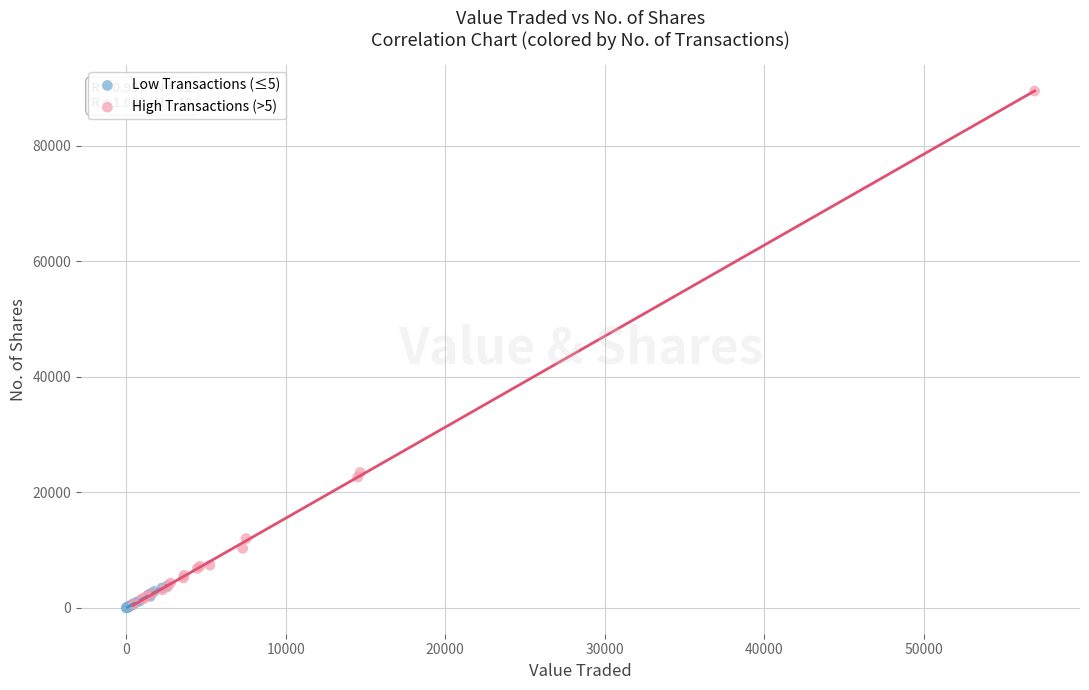

What are all the series names shown in the legend?

Low Transactions (≤5), High Transactions (>5)